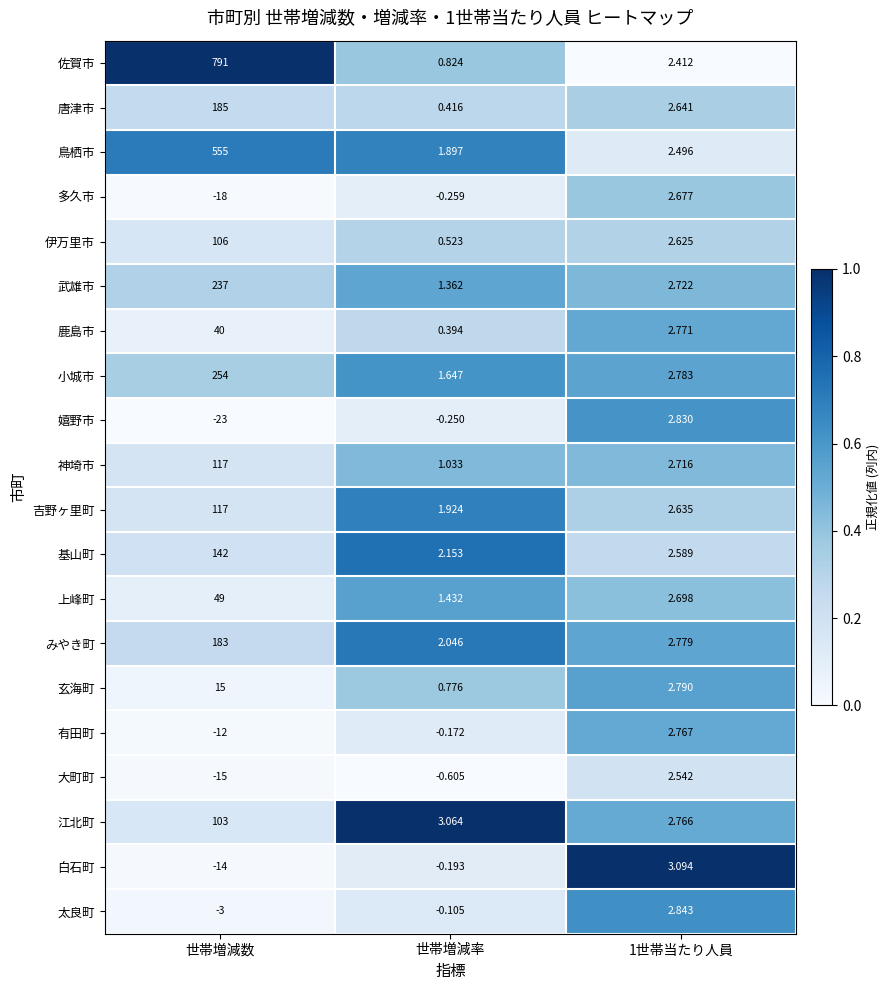

How many series are shown in this chart?

20